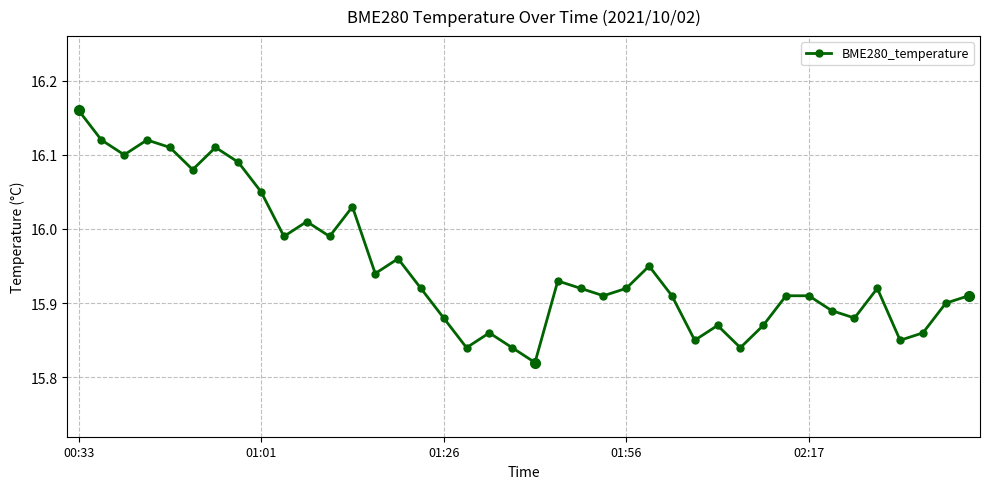

What is the difference between the maximum and minimum values?

0.3